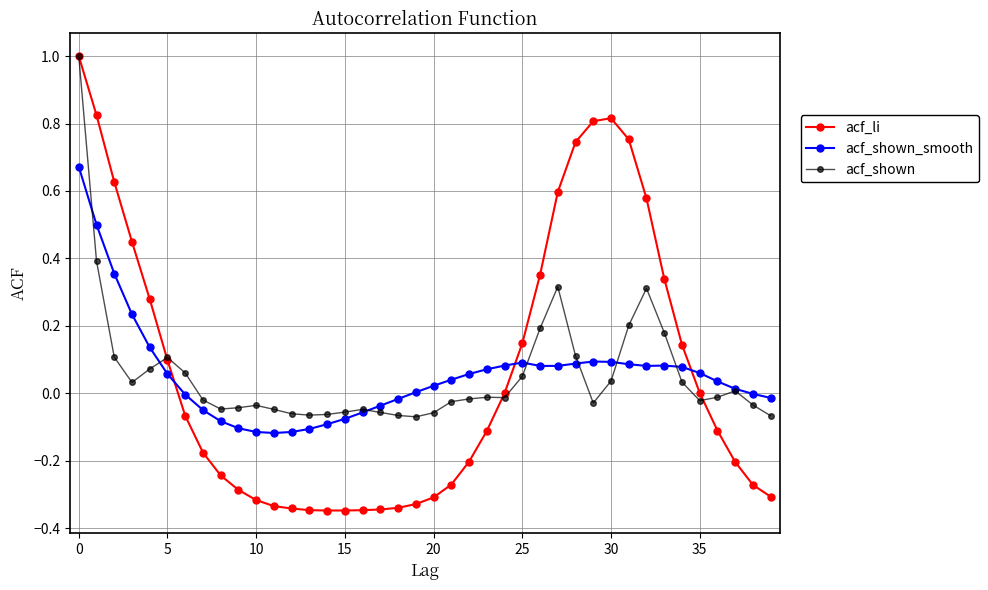

After their last crossing, which series has the higher values: acf_shown or acf_shown_smooth?

acf_shown_smooth